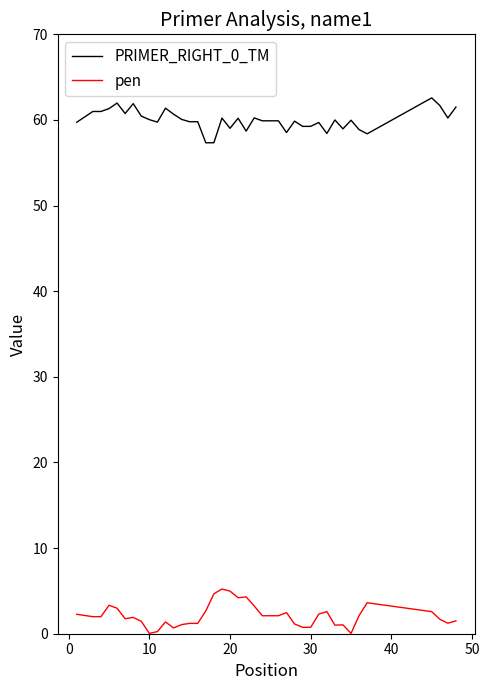

What is the difference between the maximum and minimum values in the PRIMER_RIGHT_0_TM series?

5.2